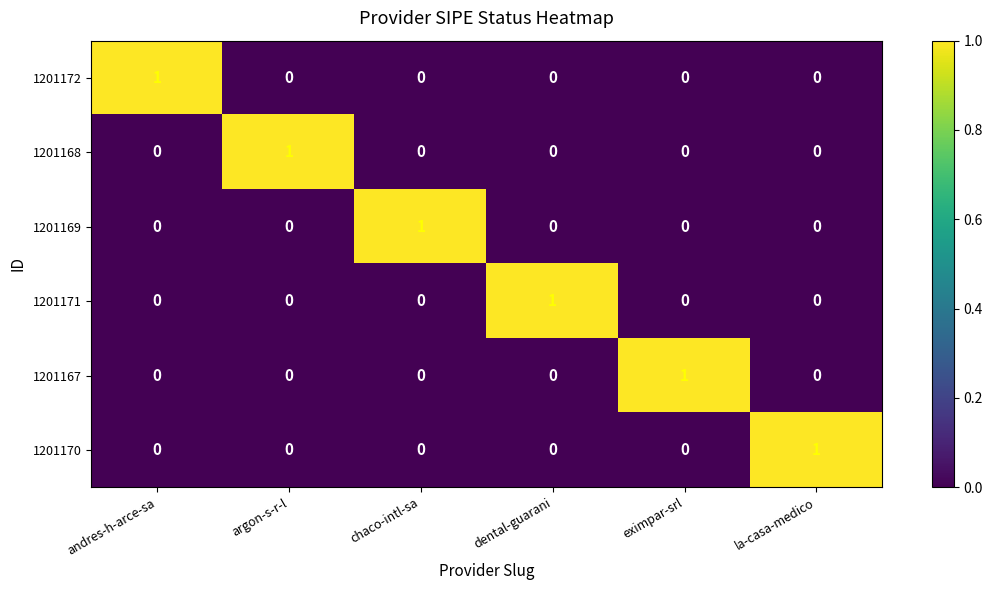

How many distinct data groups are displayed?

6